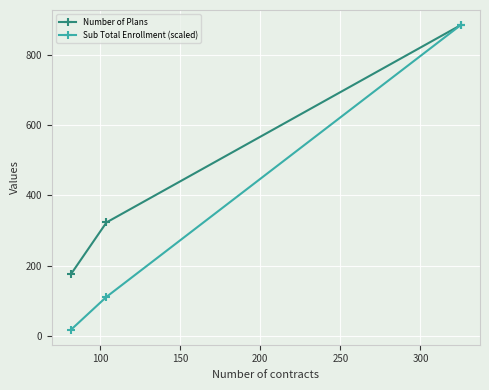

Reading right to left, transcribe all the data shown in this chart.

Number of Plans: 884.0	323.0	177.0
Sub Total Enrollment (scaled): 884.0	111.2	18.3